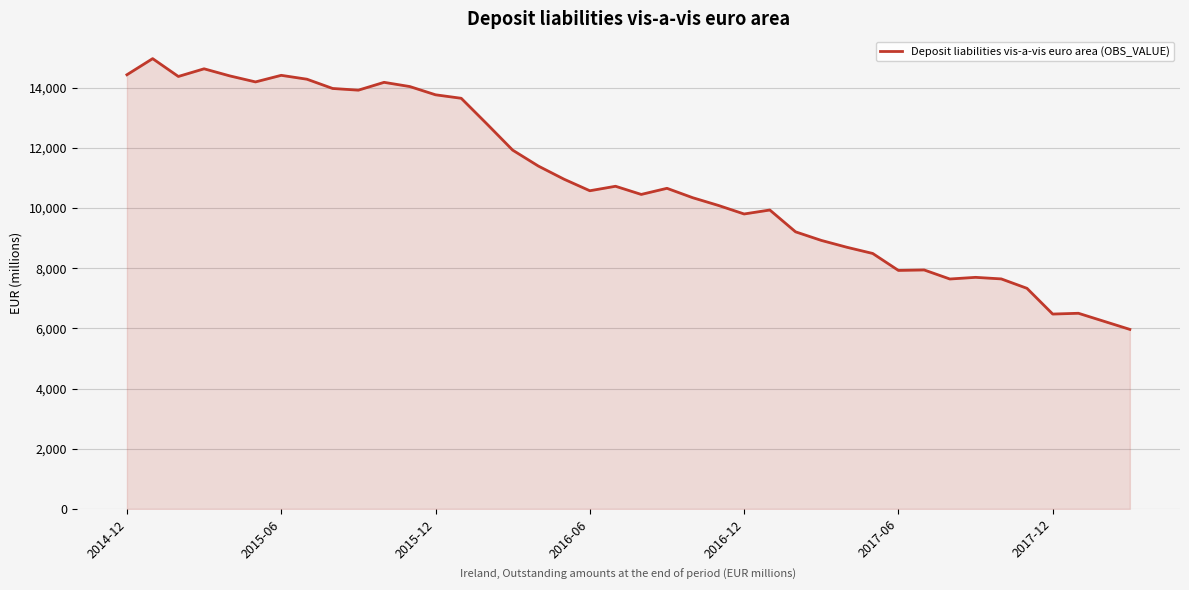

What is the difference between the maximum and minimum values?

8999